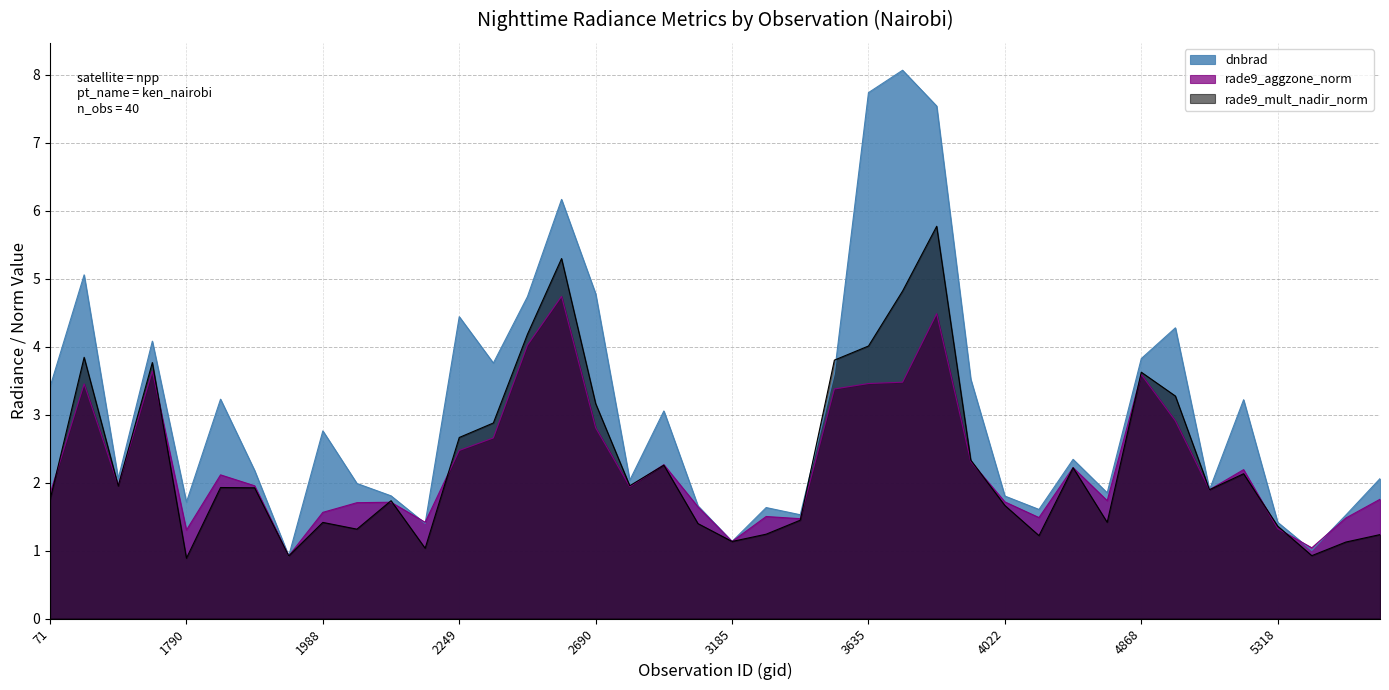

Reading left to right, list all the values displayed in this chart.

rade9_aggzone_norm: 71=1.8	377=3.5	413=2.0	1511=3.6	1790=1.3	1808=2.1	1889=2.0	1925=0.9	1988=1.6	2051=1.7	2123=1.7	2213=1.4	2249=2.5	2510=2.7	2546=4.0	2600=4.7	2690=2.8	2762=1.9	2834=2.3	3005=1.6	3185=1.1	3500=1.5	3545=1.5	3599=3.4	3635=3.5	3662=3.5	3698=4.5	3905=2.3	4022=1.7	4157=1.5	4193=2.2	4373=1.7	4868=3.6	5039=2.9	5120=1.9	5246=2.2	5318=1.3	5354=1.0	5390=1.5	5426=1.8
rade9_mult_nadir_norm: 71=1.7	377=3.8	413=1.9	1511=3.8	1790=0.9	1808=1.9	1889=1.9	1925=0.9	1988=1.4	2051=1.3	2123=1.7	2213=1.0	2249=2.7	2510=2.9	2546=4.2	2600=5.3	2690=3.2	2762=2.0	2834=2.3	3005=1.4	3185=1.1	3500=1.2	3545=1.4	3599=3.8	3635=4.0	3662=4.8	3698=5.8	3905=2.3	4022=1.7	4157=1.2	4193=2.2	4373=1.4	4868=3.6	5039=3.3	5120=1.9	5246=2.1	5318=1.4	5354=0.9	5390=1.1	5426=1.2
dnbrad: 71=3.4	377=5.1	413=2.1	1511=4.1	1790=1.7	1808=3.2	1889=2.2	1925=0.9	1988=2.8	2051=2.0	2123=1.8	2213=1.4	2249=4.4	2510=3.8	2546=4.7	2600=6.2	2690=4.8	2762=2.0	2834=3.1	3005=1.7	3185=1.1	3500=1.6	3545=1.5	3599=3.6	3635=7.7	3662=8.1	3698=7.5	3905=3.5	4022=1.8	4157=1.6	4193=2.3	4373=1.8	4868=3.8	5039=4.3	5120=1.9	5246=3.2	5318=1.4	5354=1.0	5390=1.5	5426=2.1